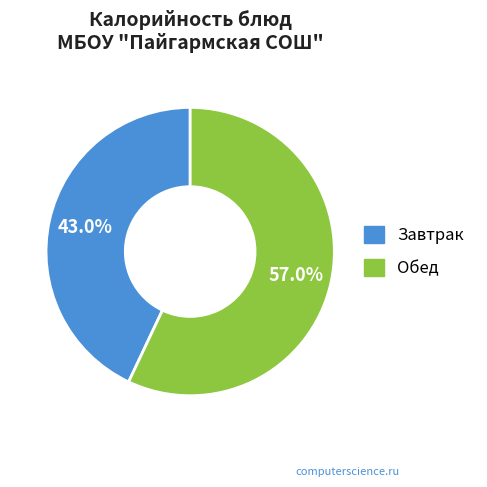

Is there any slice that represents more than half of the pie?

Yes